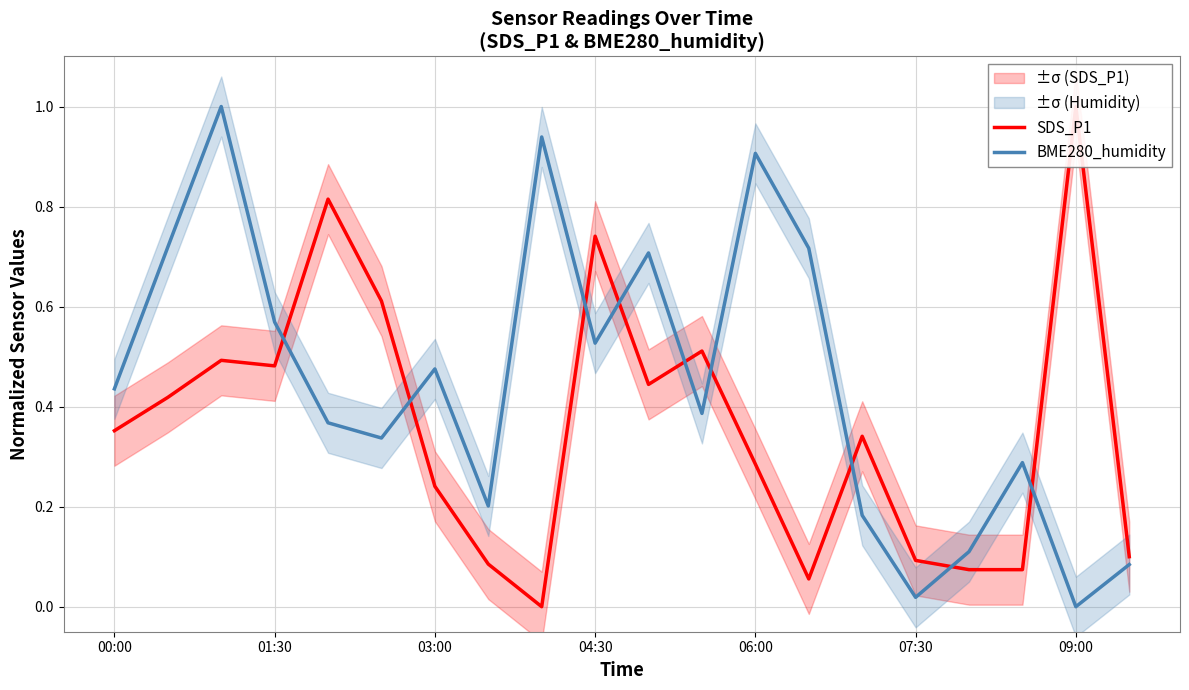

How many lines are shown in the chart?

2